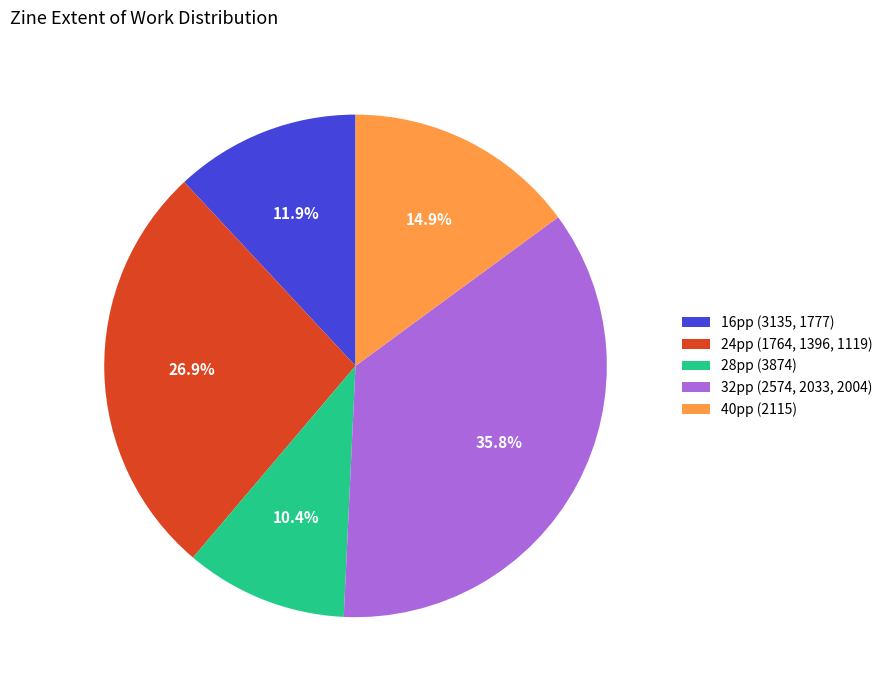

Which category has the smallest portion of the pie?

28pp (3874)